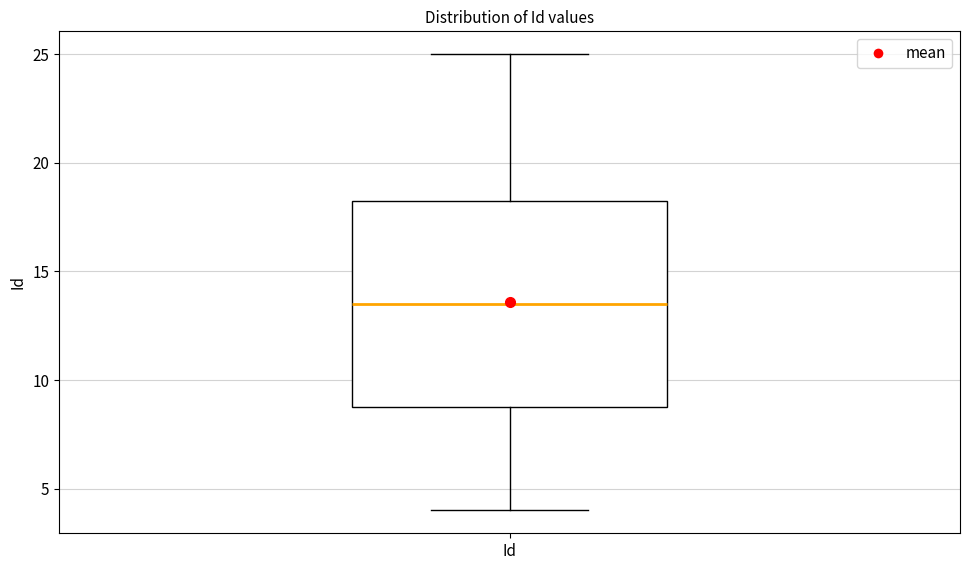

Transcribe this box plot: give where the median line is, the range the box spans, and where the two whiskers end, as read against the y-axis. The values are not printed on the chart, so give them approximately, as read against the axis.

median 13.5, box 9.0 to 18.5, whiskers 4.0 to 25.0